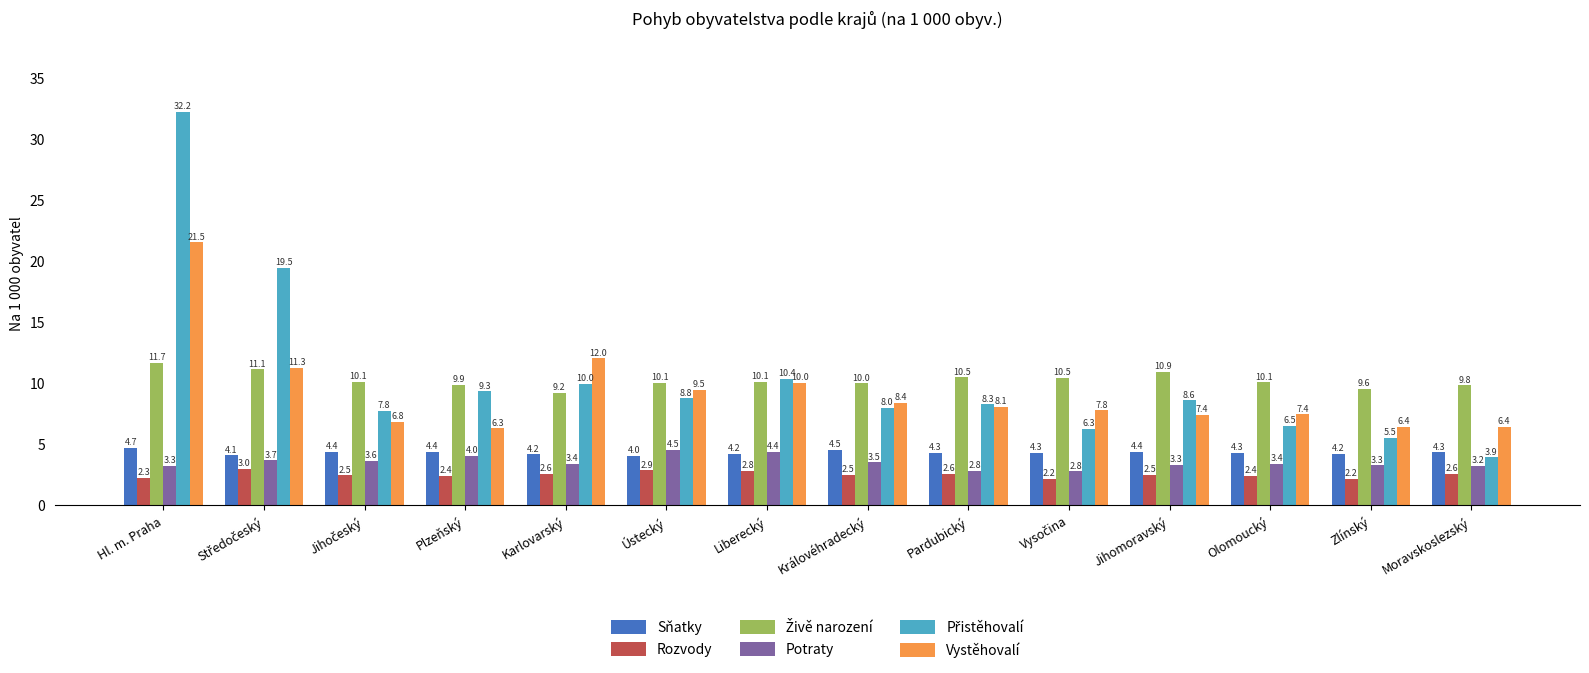

What is the minimum value for Potraty?

2.8